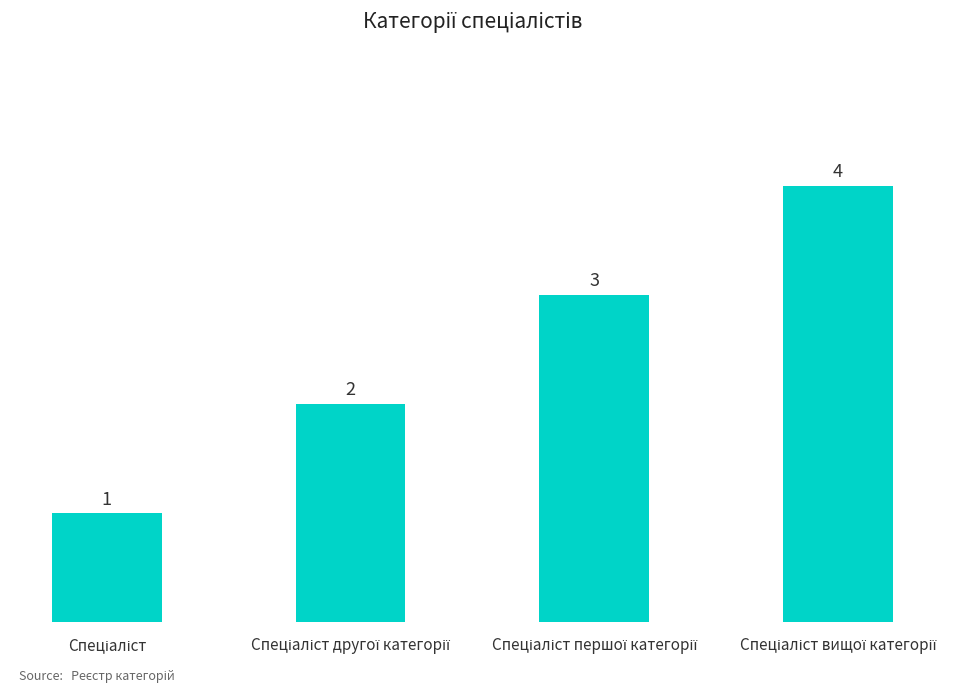

How many data points does each series have?

4